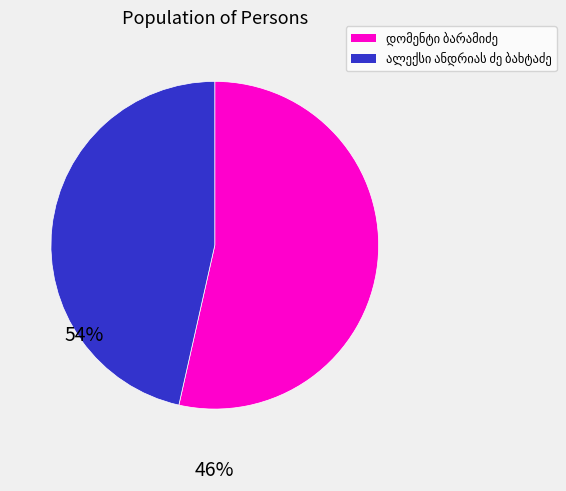

What is the smallest slice in the pie chart?

ალექსი ანდრიას ძე ბახტაძე